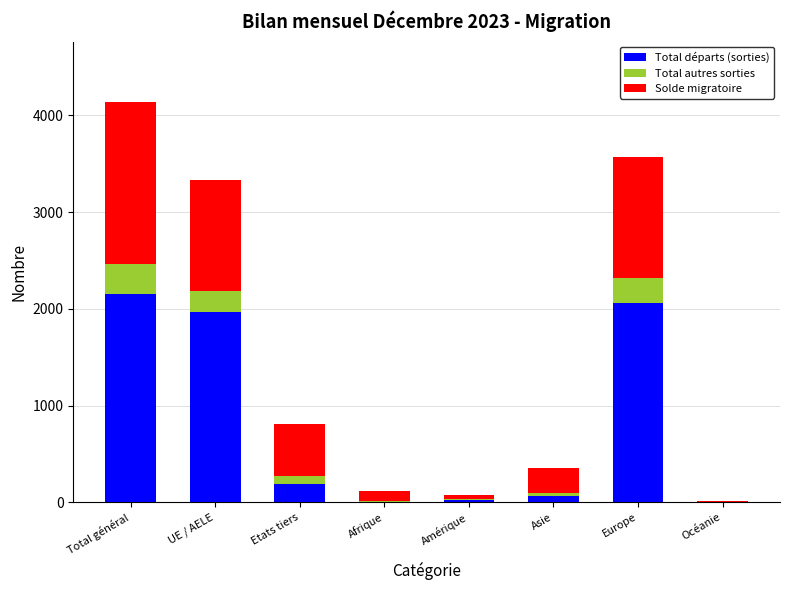

Reading left to right, list the values for the Total départs (sorties) series.

Total général=2156	UE / AELE=1968	Etats tiers=188	Afrique=2	Amérique=30	Asie=64	Europe=2058	Océanie=2